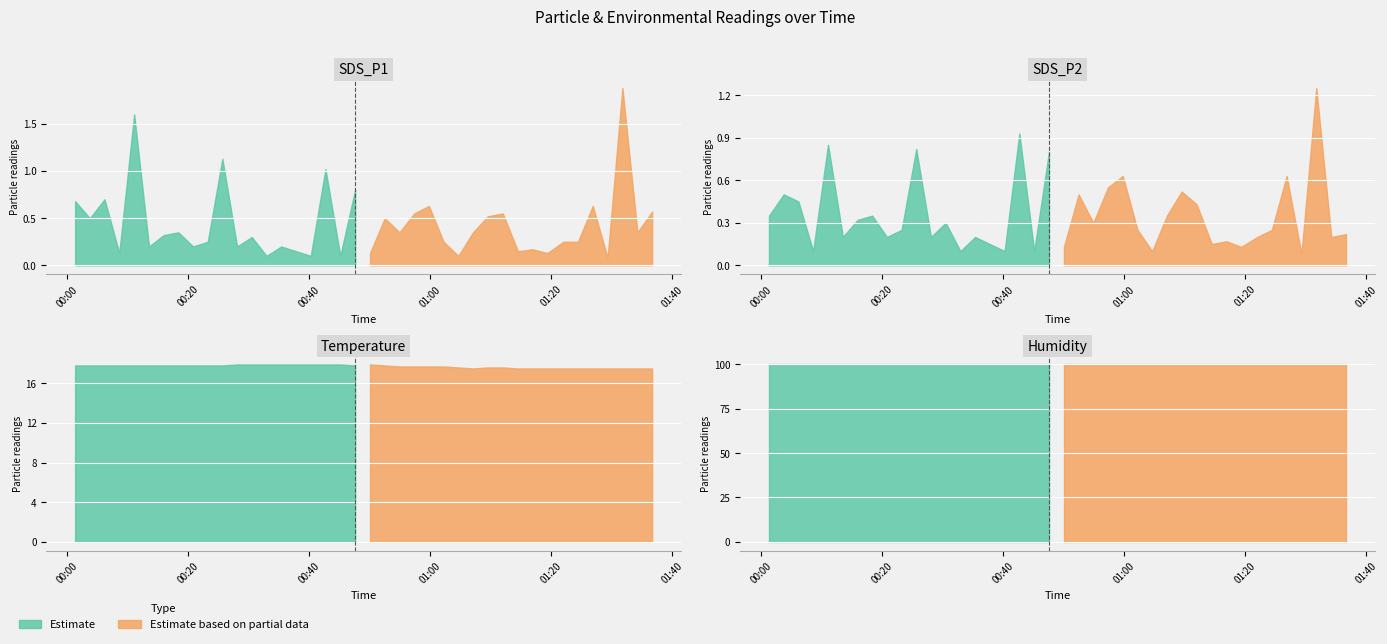

At which category is the sum across all series the highest?

37